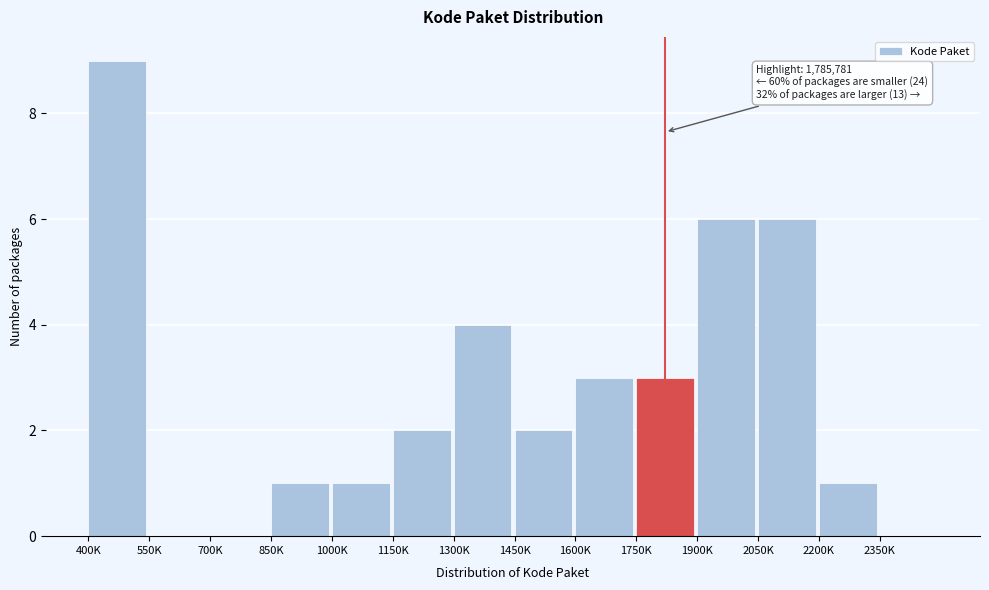

Reading left to right, transcribe all the data shown in this chart.

400K=9	550K=0	700K=0	850K=1	1000K=1	1150K=2	1300K=4	1450K=2	1600K=3	1750K=3	1900K=6	2050K=6	2200K=1	2350K=0